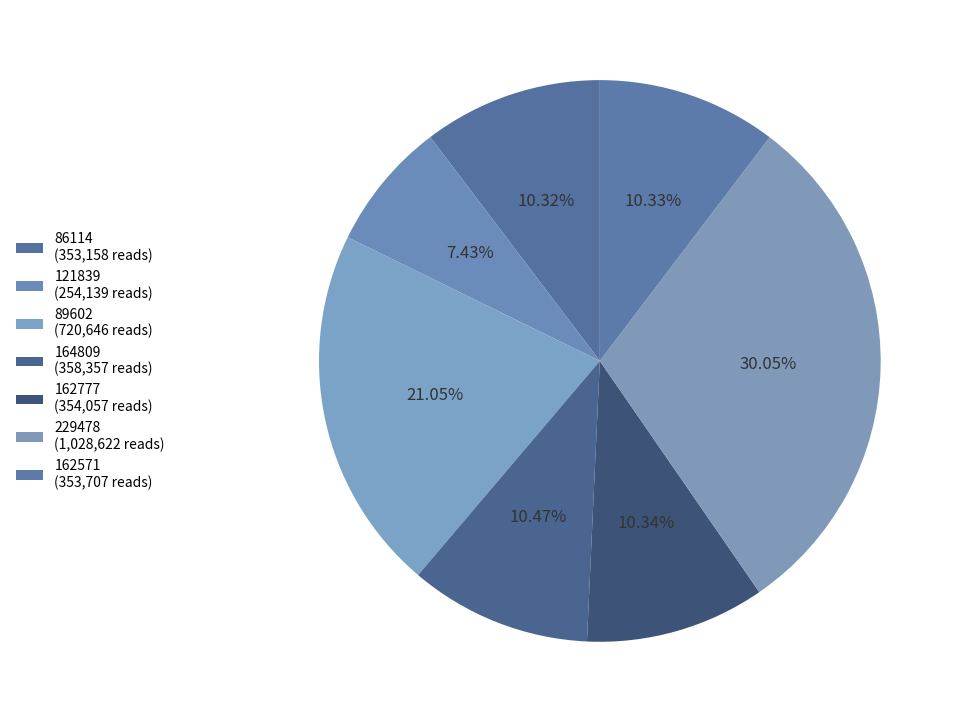

Combined, what portion of the pie is 164809 and 162571?

20.8%